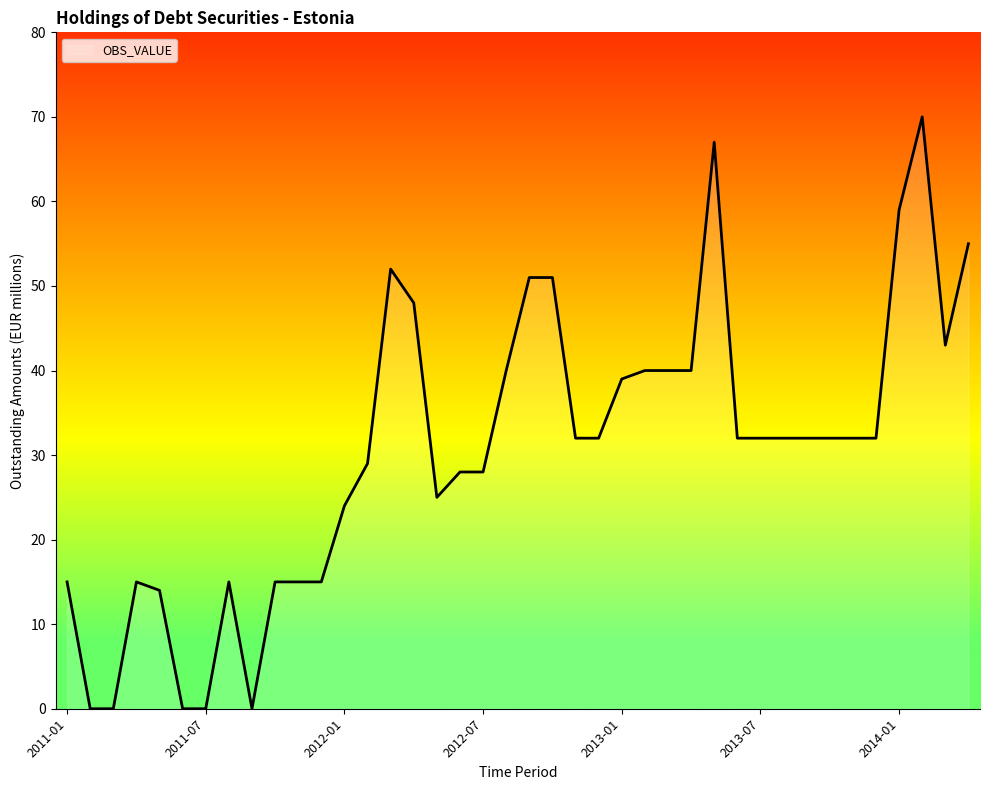

True or false: the data has more than 2 interior local peaks.

True